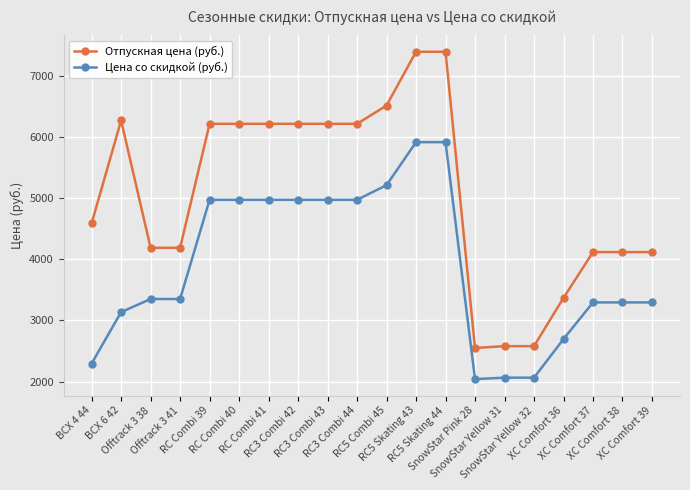

How many data points in Цена со скидкой (руб.) are less than 3352?

9